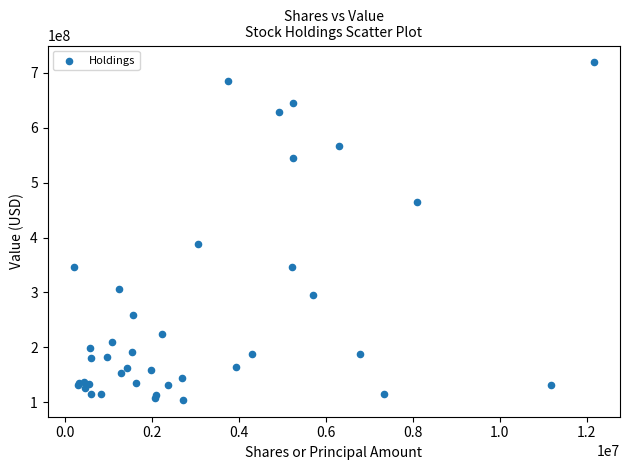

What Y value in the scatter plot is closest to 411628500?

387683000